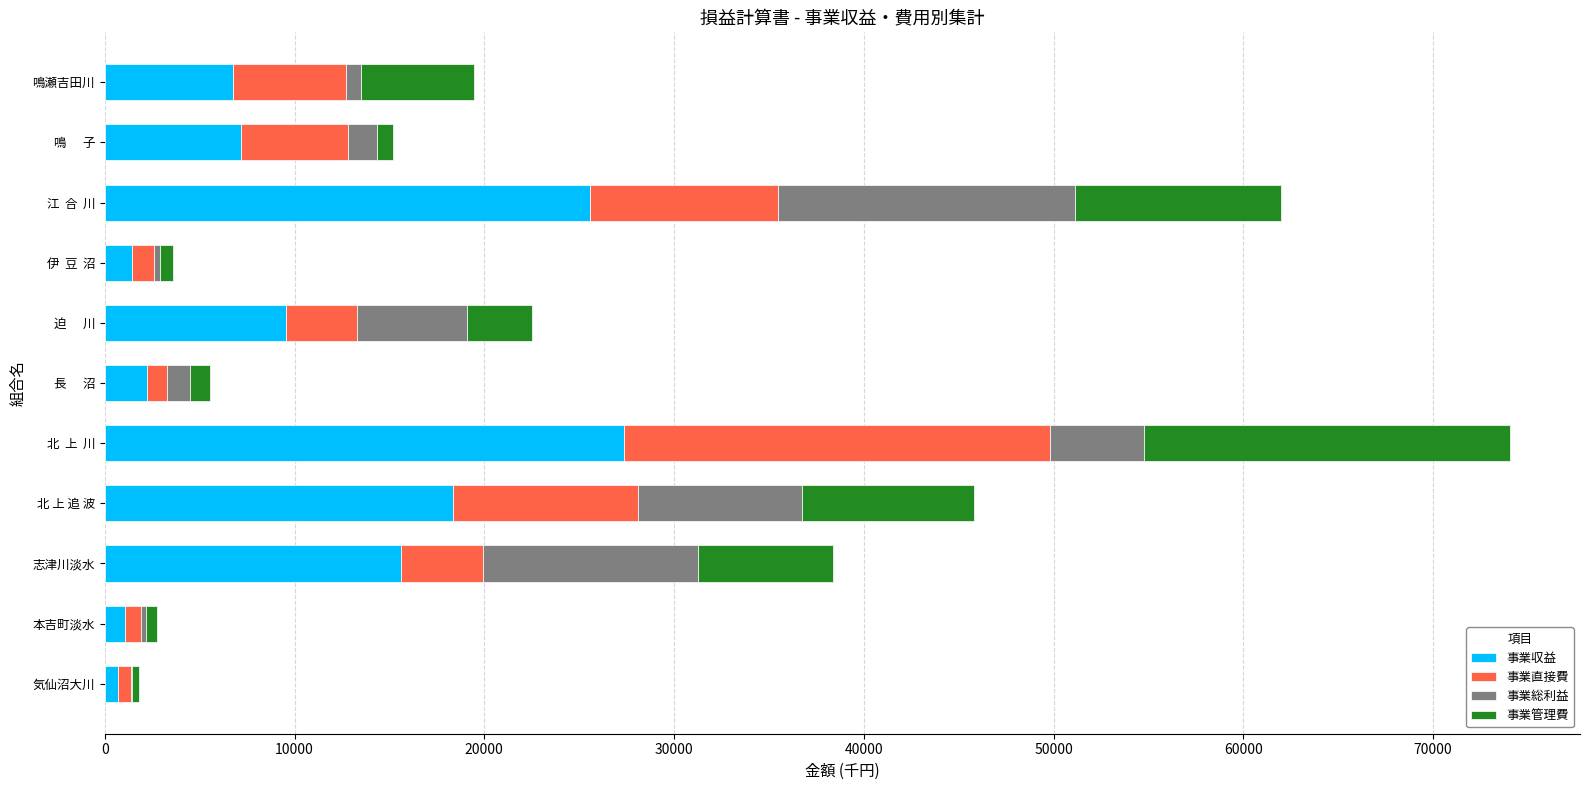

Is it true that 事業収益 equals 7185.6 at 鳴      子?

True